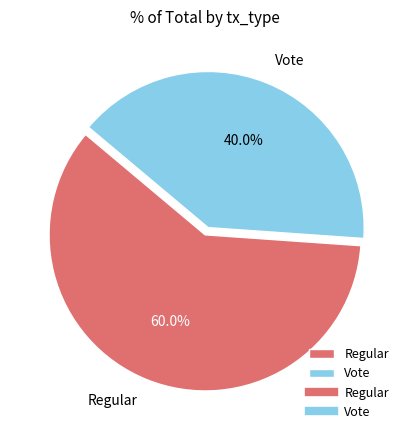

Is it true that Regular is 60% of the pie?

True